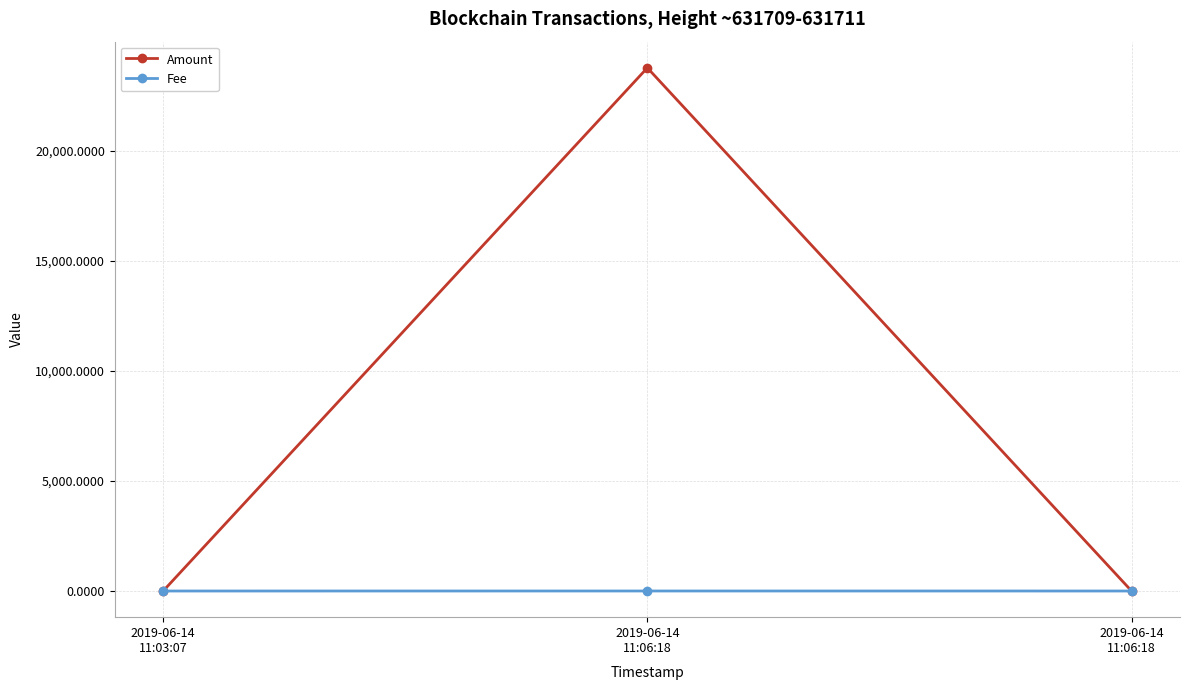

Which series has the largest total across all categories?

Amount